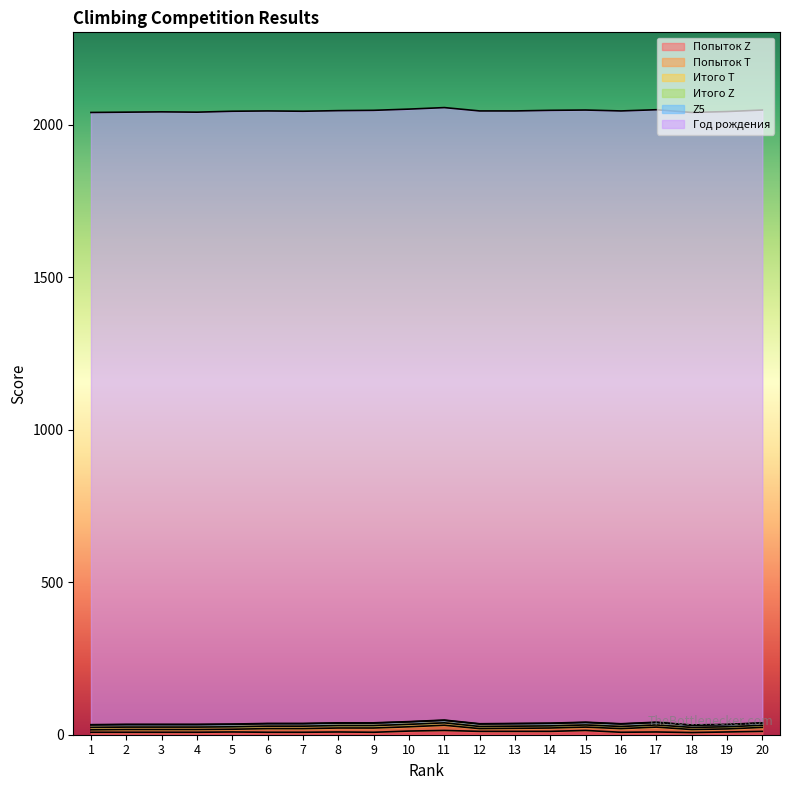

The value of Попыток Z at 13 is 15. True or false?

False